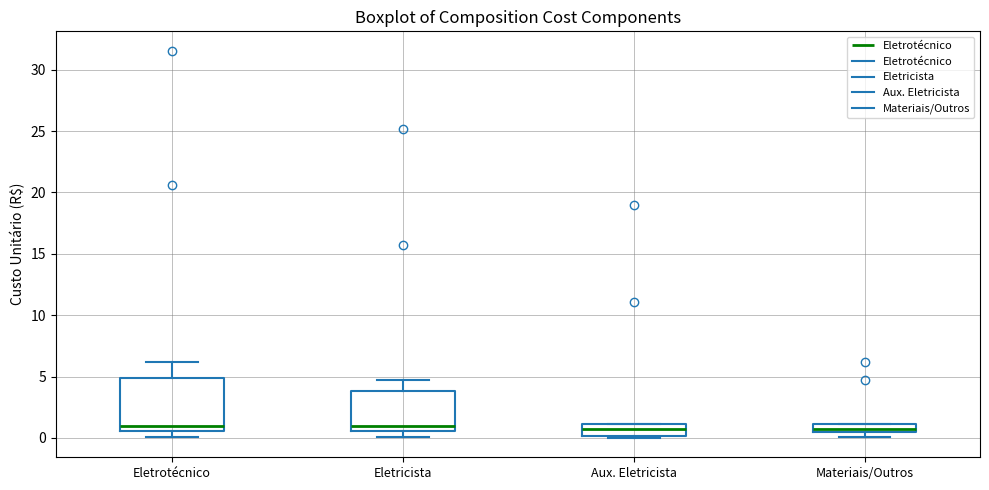

Where is the upper edge of the box for Eletrotécnico on the y-axis? The values are not printed on the chart, so give them approximately, as read against the axis.

5.0